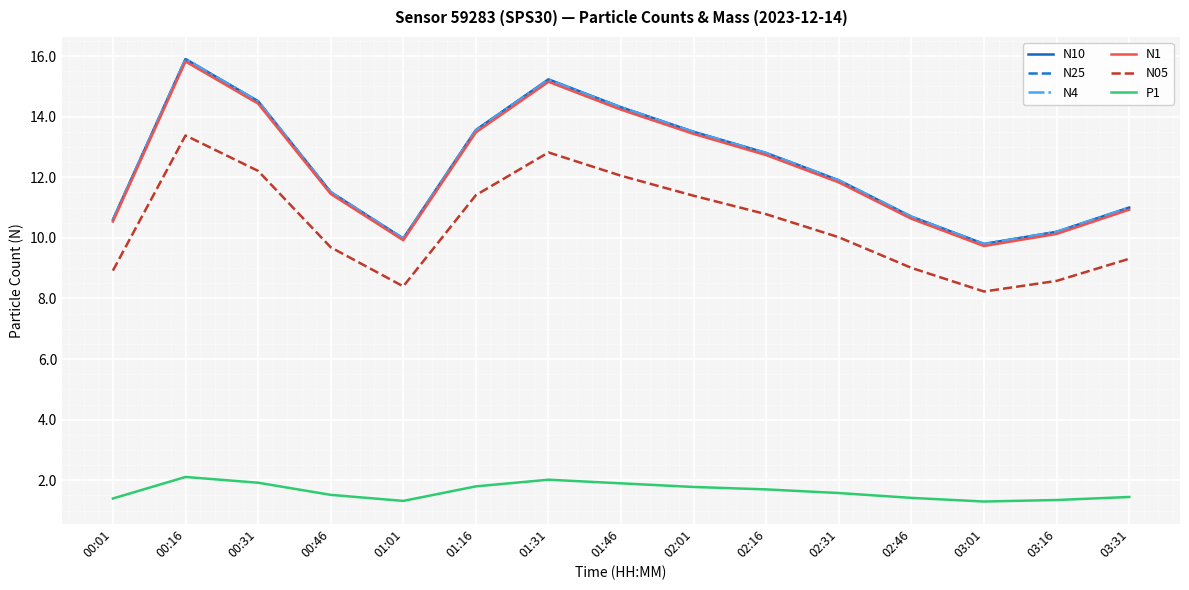

True or false: N05 and N1 intersect in this chart.

False